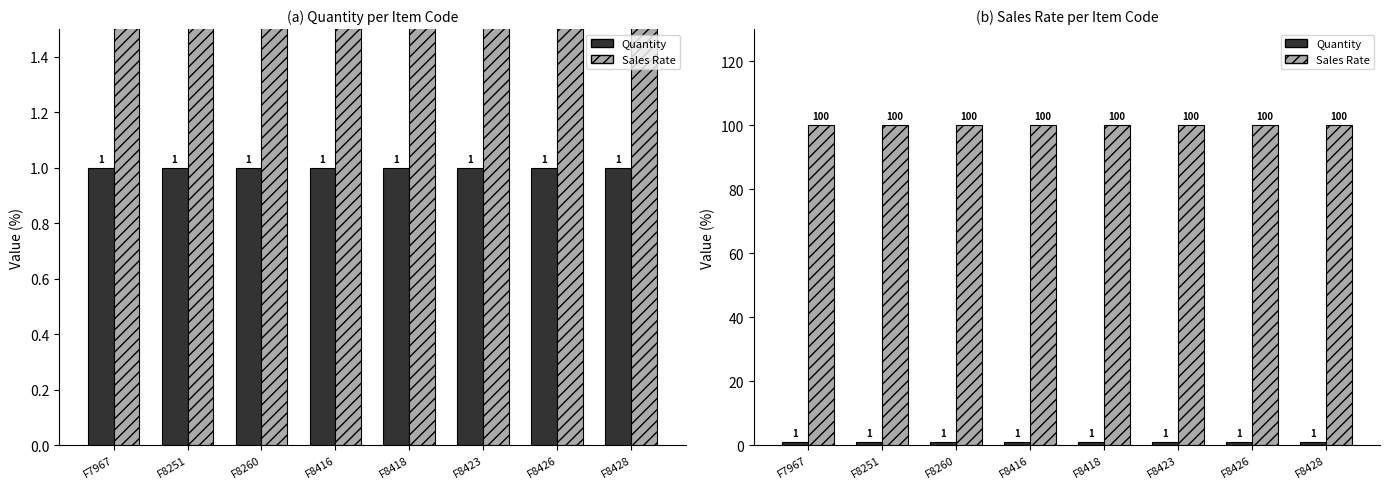

What is the total value across all series at F8418?

101